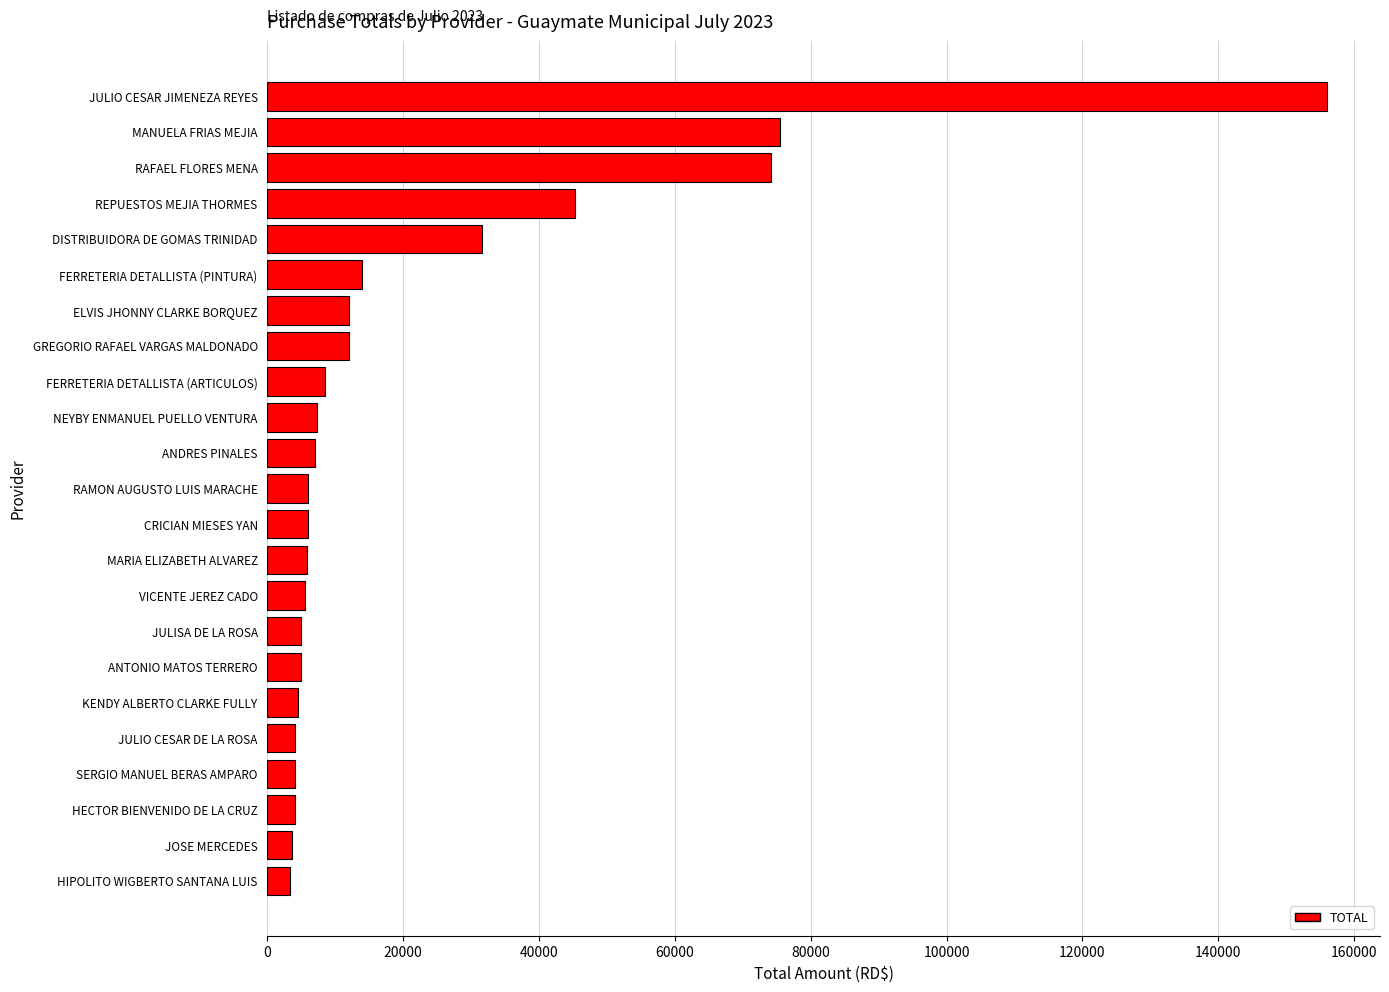

What is the difference between the values at MARIA ELIZABETH ALVAREZ and JULIO CESAR JIMENEZA REYES?

150100.0